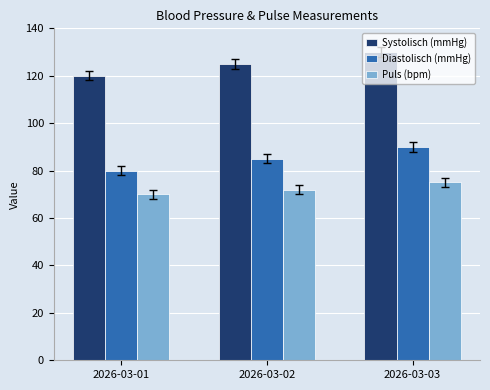

List the series in order of their peak value, highest first.

Systolisch (mmHg), Diastolisch (mmHg), Puls (bpm)